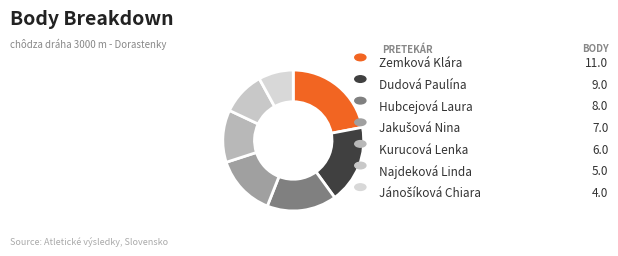

What is the change in value from Najdeková Linda to Jánošíková Chiara?

-1